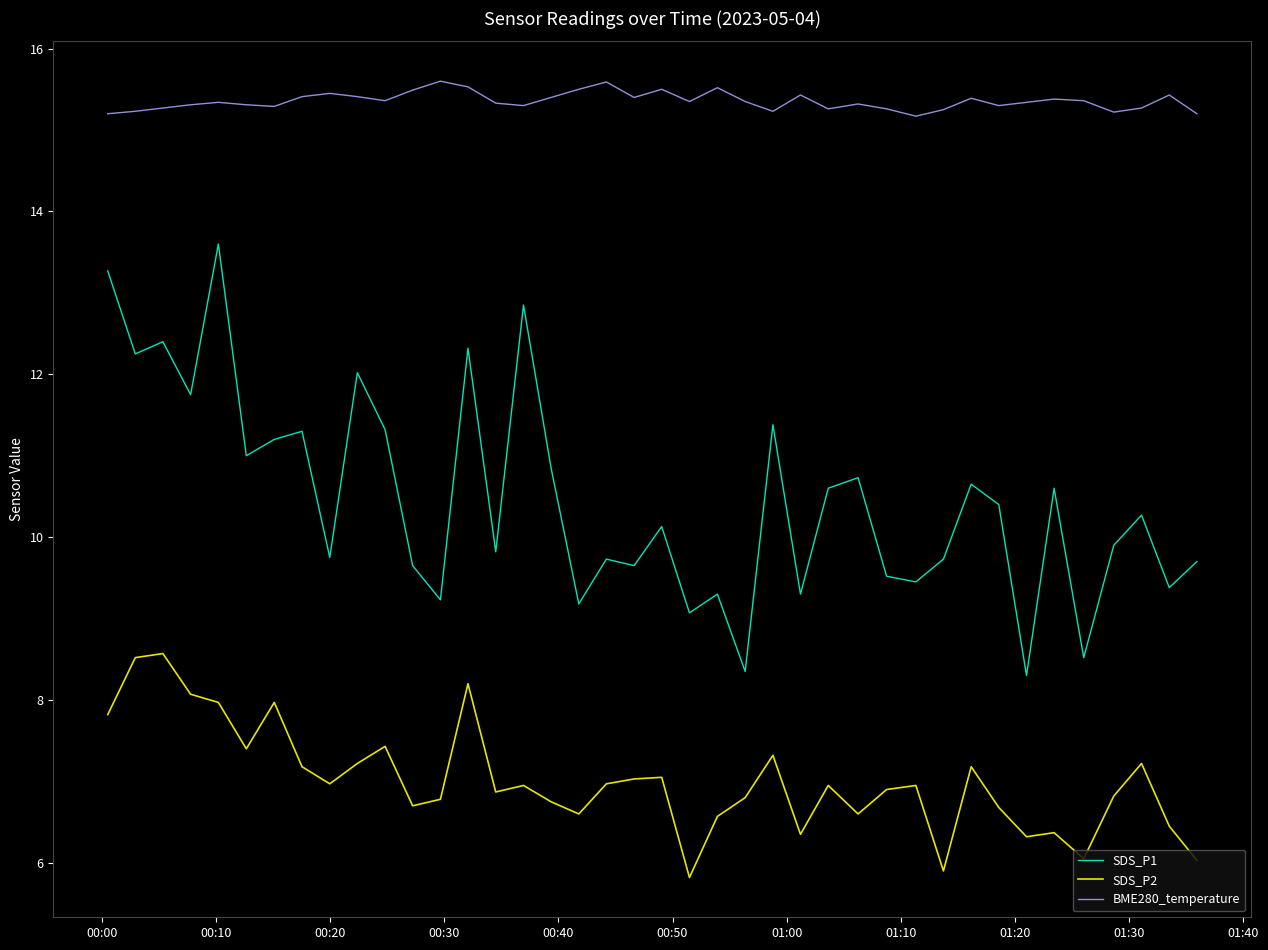

What are all the series names shown in the legend?

SDS_P1, SDS_P2, BME280_temperature